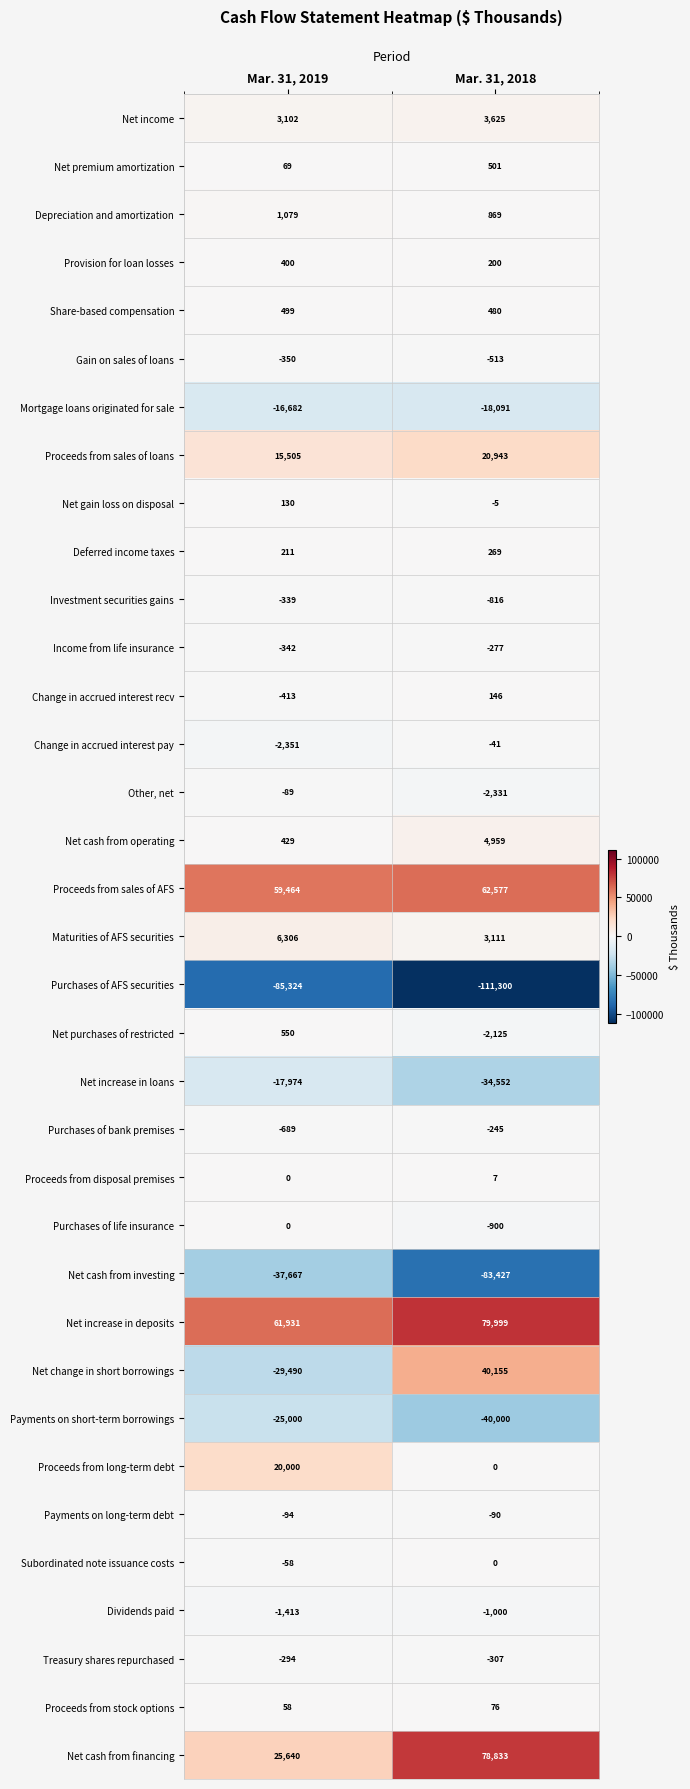

Which series changed the most between Mar. 31, 2019 and Mar. 31, 2018?

Net change in short borrowings